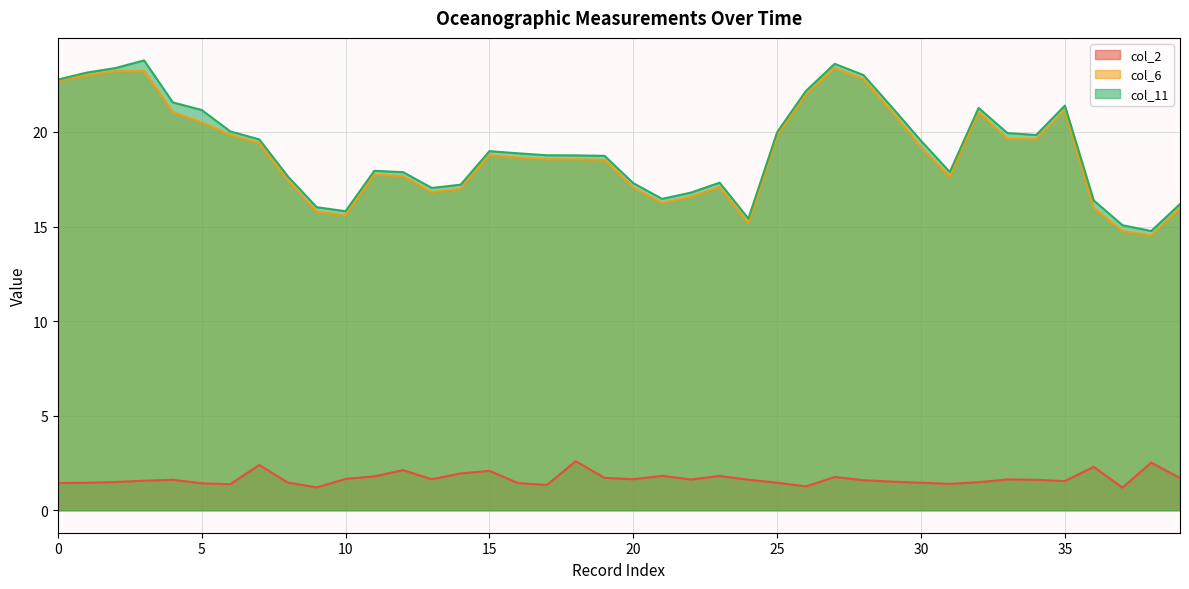

How many interior local valleys does the col_11 series have?

7